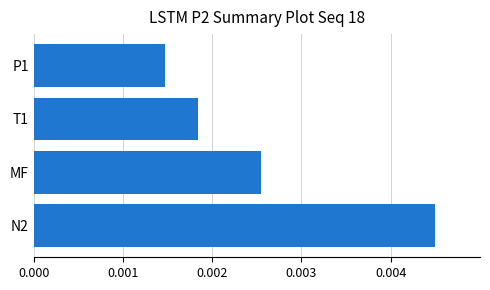

How many series are shown in this chart?

1